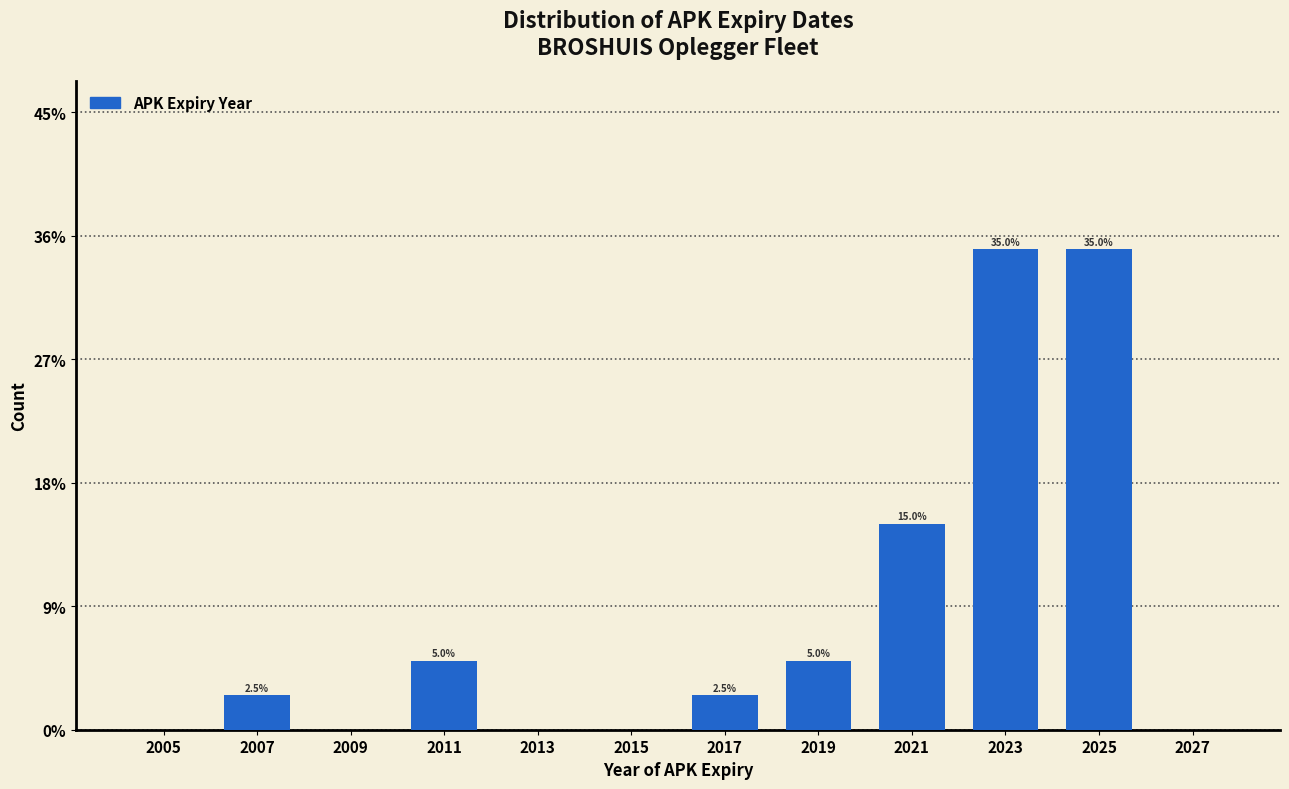

Reading right to left, what are all the values shown in this chart?

2027=0.0	2025=35.0	2023=35.0	2021=15.0	2019=5.0	2017=2.5	2015=0.0	2013=0.0	2011=5.0	2009=0.0	2007=2.5	2005=0.0